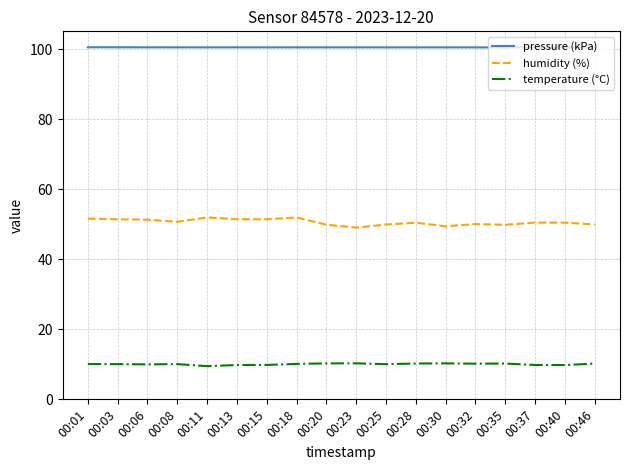

What is the difference between the humidity (%) values at 00:28 and 00:11?

1.5